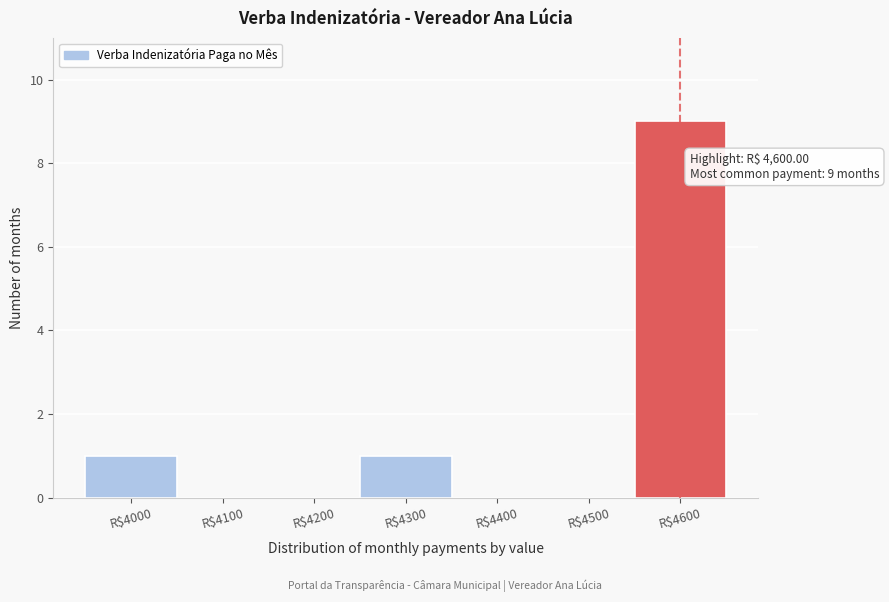

The chart shows a value of 2 at R$4000. True or false?

False